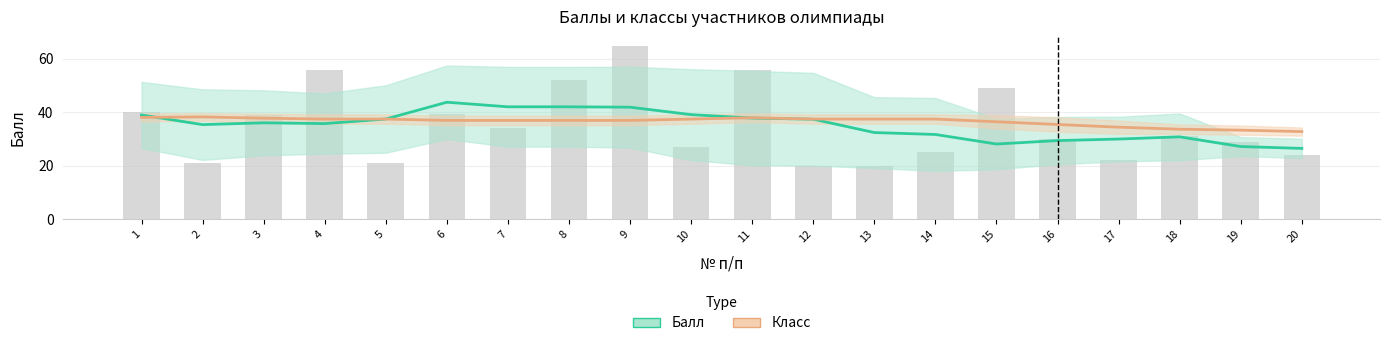

At which category does the chart reach its minimum across all series?

20